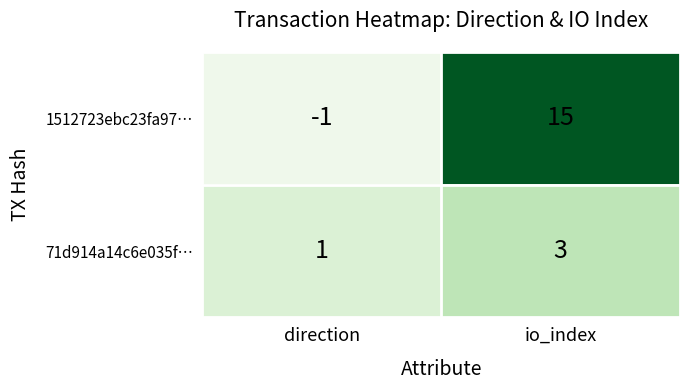

At which category is the sum across all series the highest?

io_index